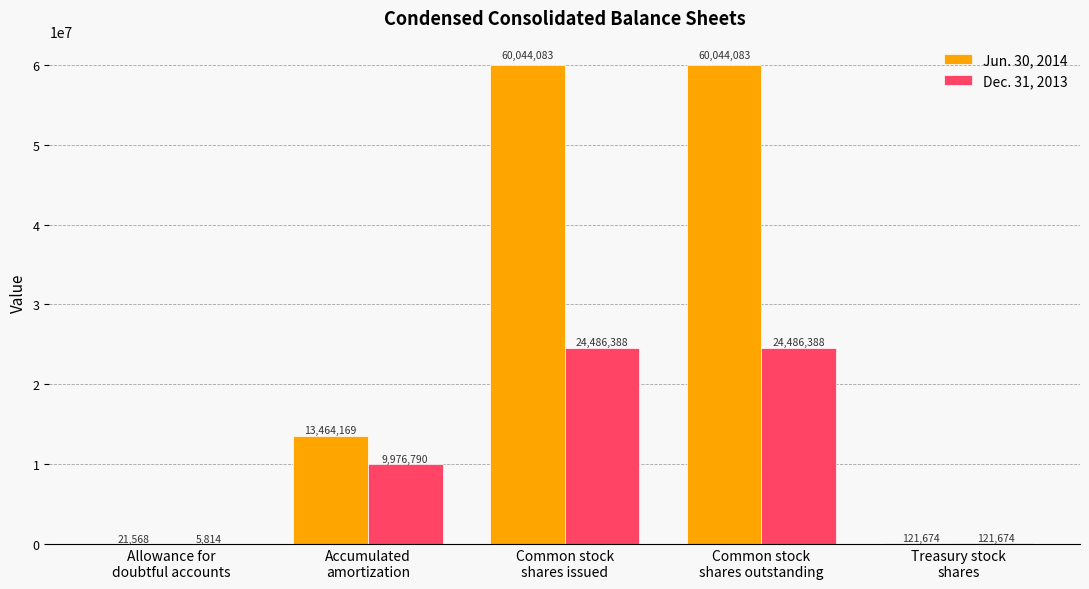

Which series changed the most between Allowance for
doubtful accounts and Accumulated
amortization?

Jun. 30, 2014